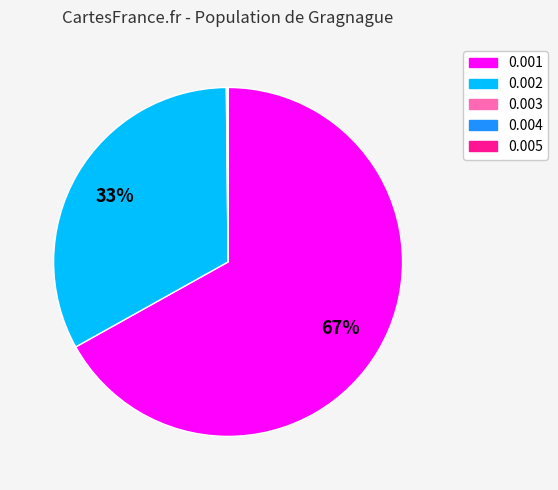

Is there any slice that represents more than half of the pie?

Yes